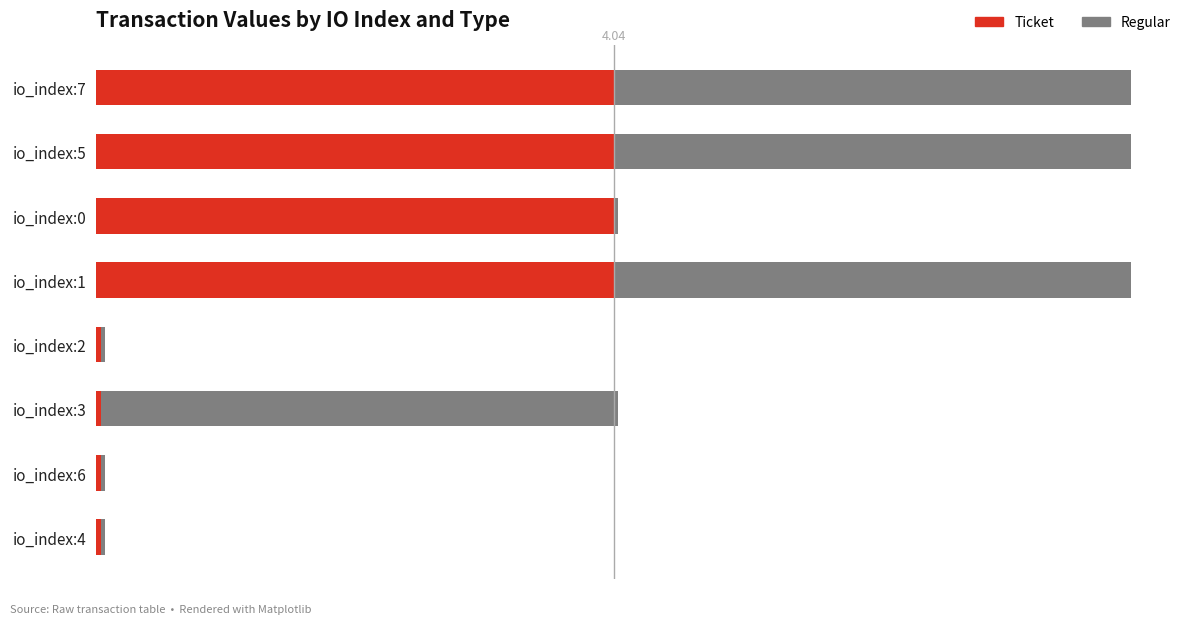

What are all the series names shown in the legend?

Ticket, Regular